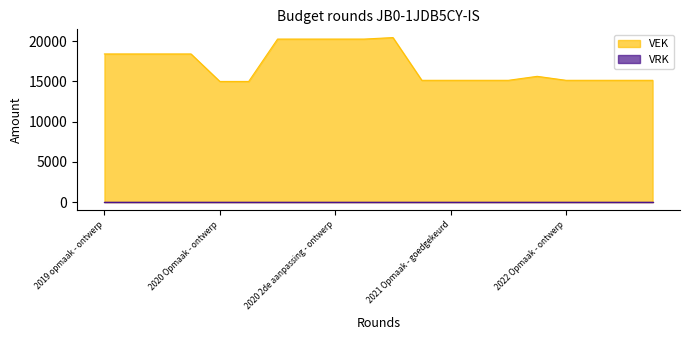

What position from the right is 2022 1ste aanpassing - goedgekeurd?

1